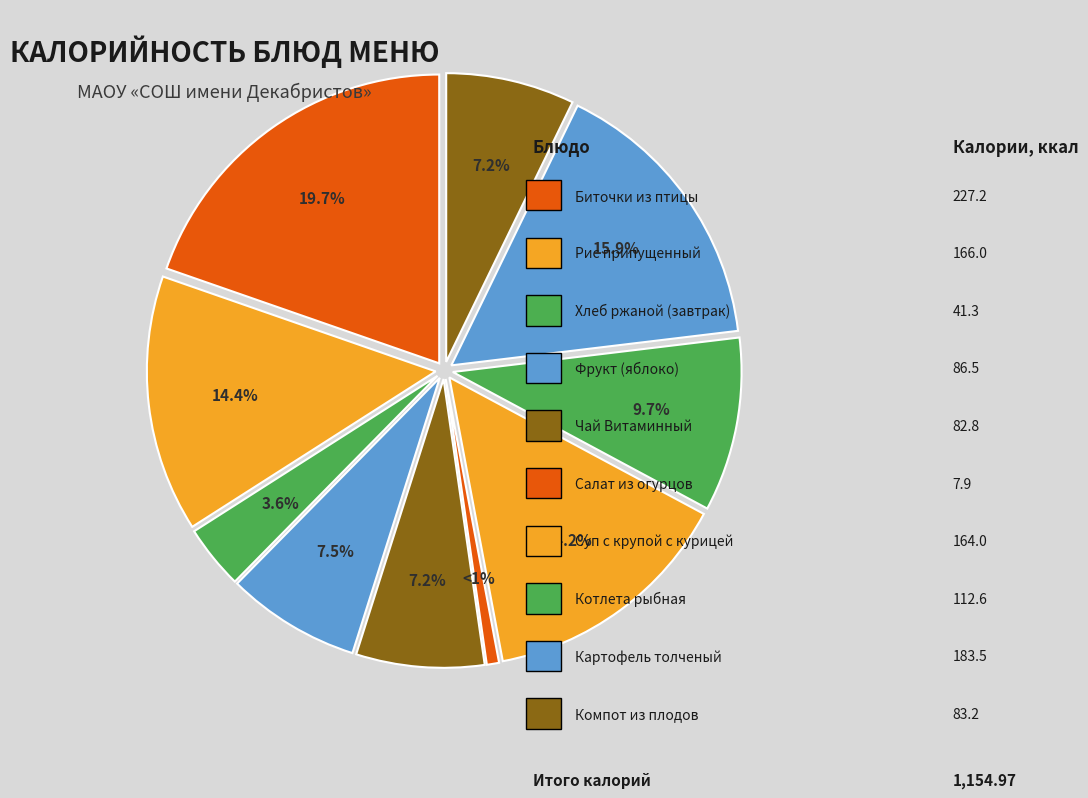

How many segments does this pie chart have?

10